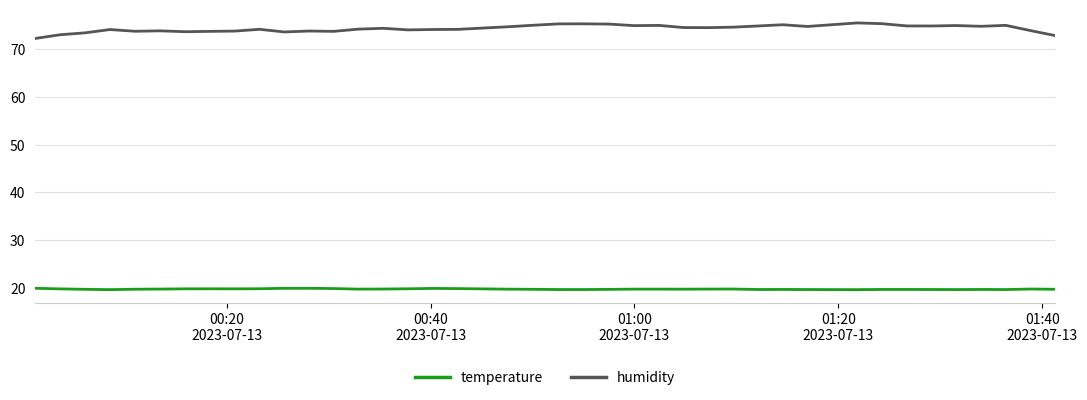

How many lines are shown in the chart?

2